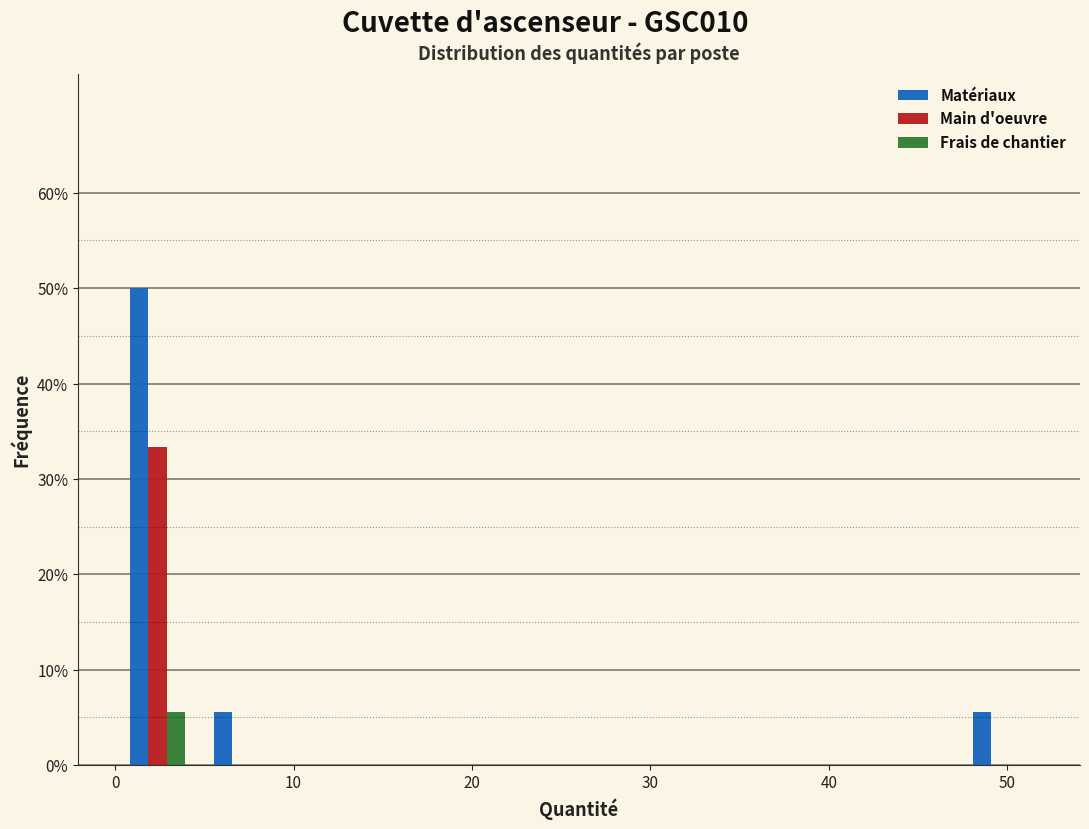

Reading left to right, list every range on the x-axis with the height of the bar of each series over it. Neither the bar edges nor the heights are printed on the chart, so give them approximately, as read against the axes.

0 to 5: Matériaux=50	Main d'oeuvre=33	Frais de chantier=6
5 to 9: Matériaux=6	Main d'oeuvre=0	Frais de chantier=0
9 to 14: Matériaux=0	Main d'oeuvre=0	Frais de chantier=0
14 to 19: Matériaux=0	Main d'oeuvre=0	Frais de chantier=0
19 to 24: Matériaux=0	Main d'oeuvre=0	Frais de chantier=0
24 to 28: Matériaux=0	Main d'oeuvre=0	Frais de chantier=0
28 to 33: Matériaux=0	Main d'oeuvre=0	Frais de chantier=0
33 to 38: Matériaux=0	Main d'oeuvre=0	Frais de chantier=0
38 to 43: Matériaux=0	Main d'oeuvre=0	Frais de chantier=0
43 to 47: Matériaux=0	Main d'oeuvre=0	Frais de chantier=0
47 to 52: Matériaux=6	Main d'oeuvre=0	Frais de chantier=0